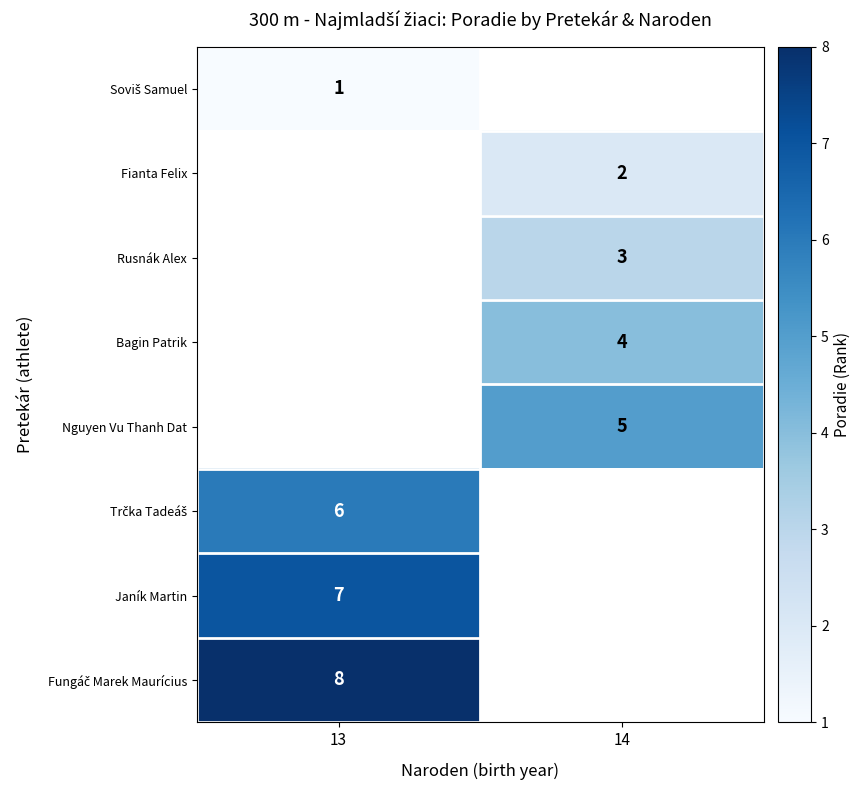

At which category does the chart reach its peak across all series?

13